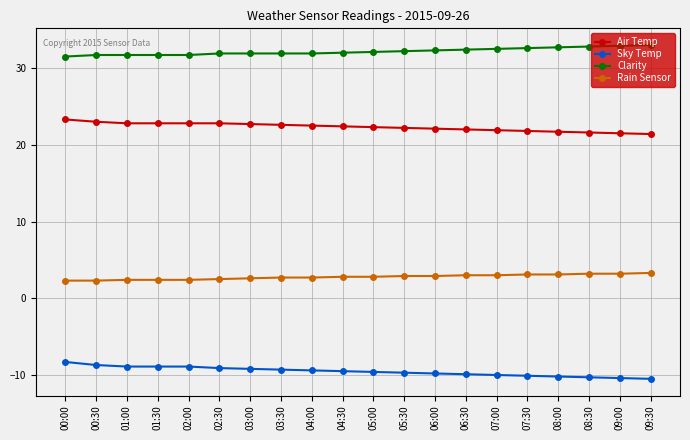

What is the smallest value displayed?

-10.5